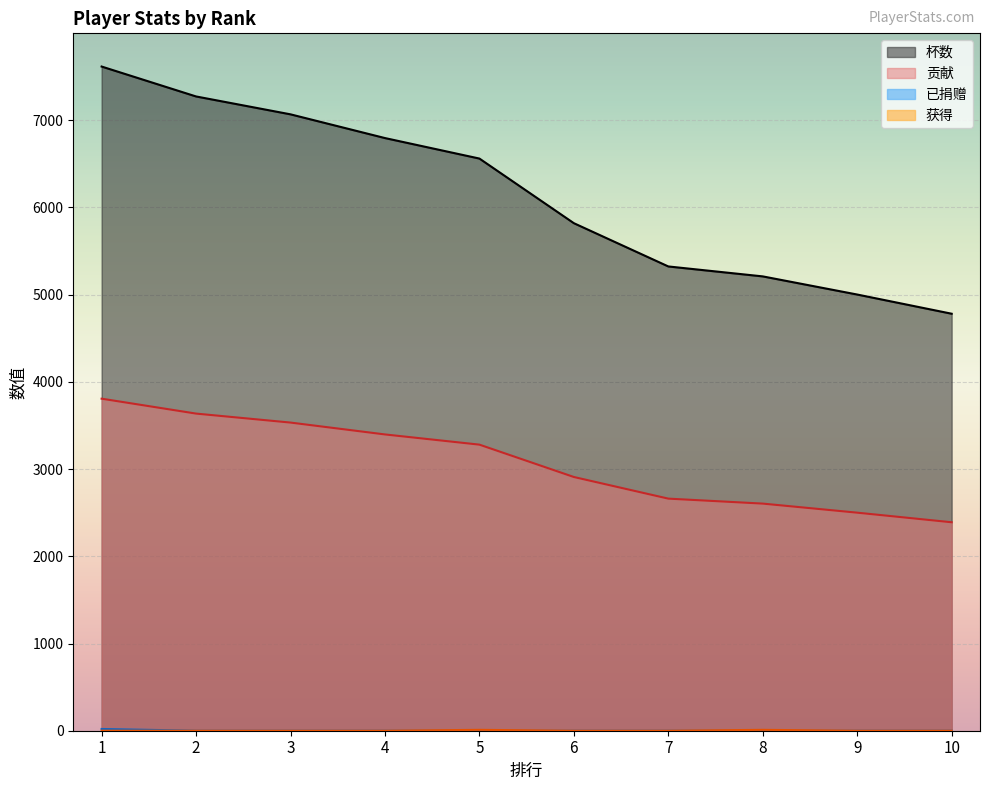

How many values in the 贡献 series are below 3280?

5